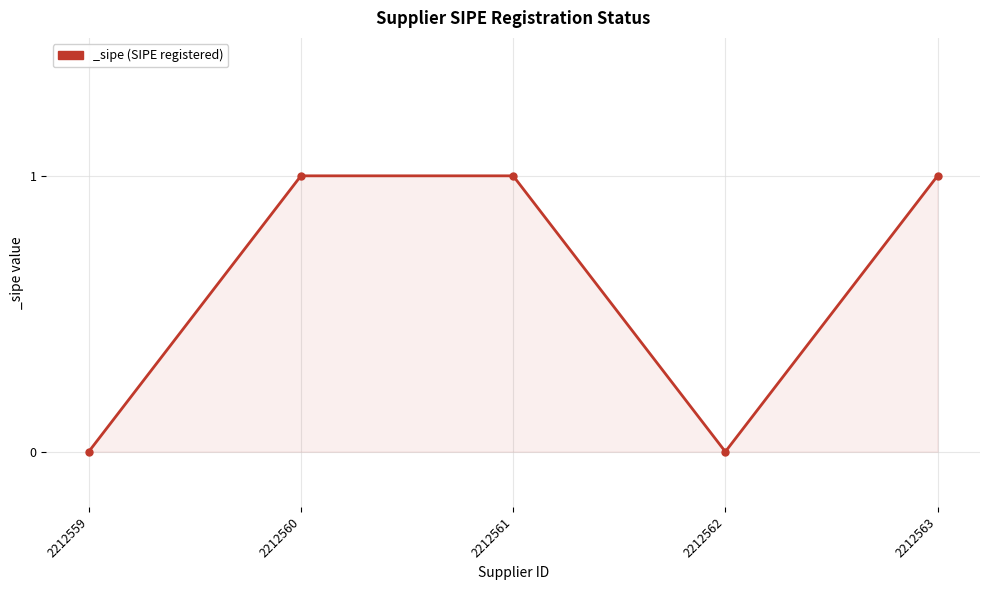

What is the maximum value shown in the chart?

1